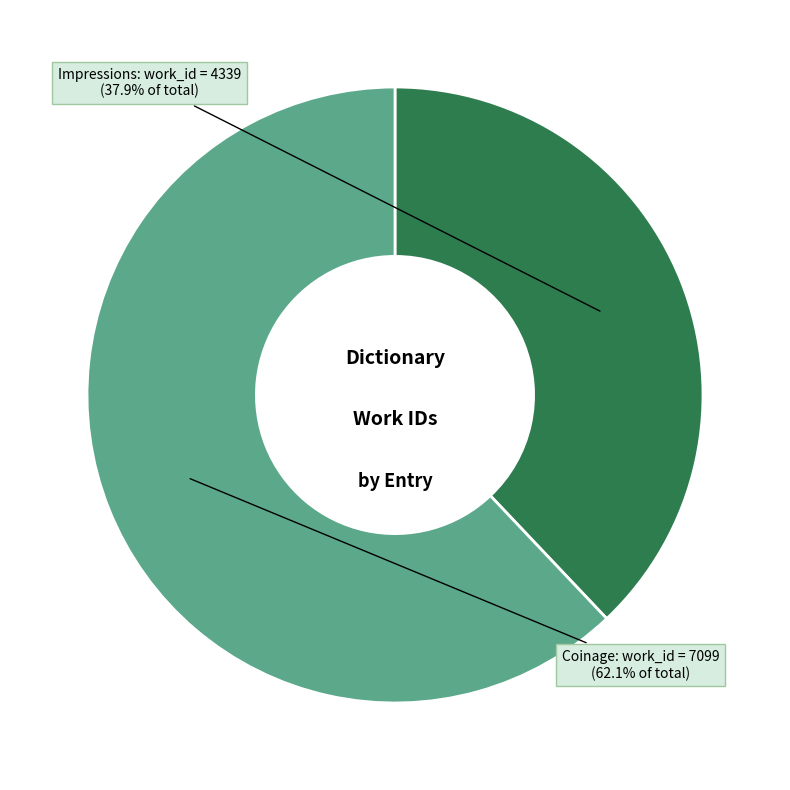

Count the number of slices in the pie.

2